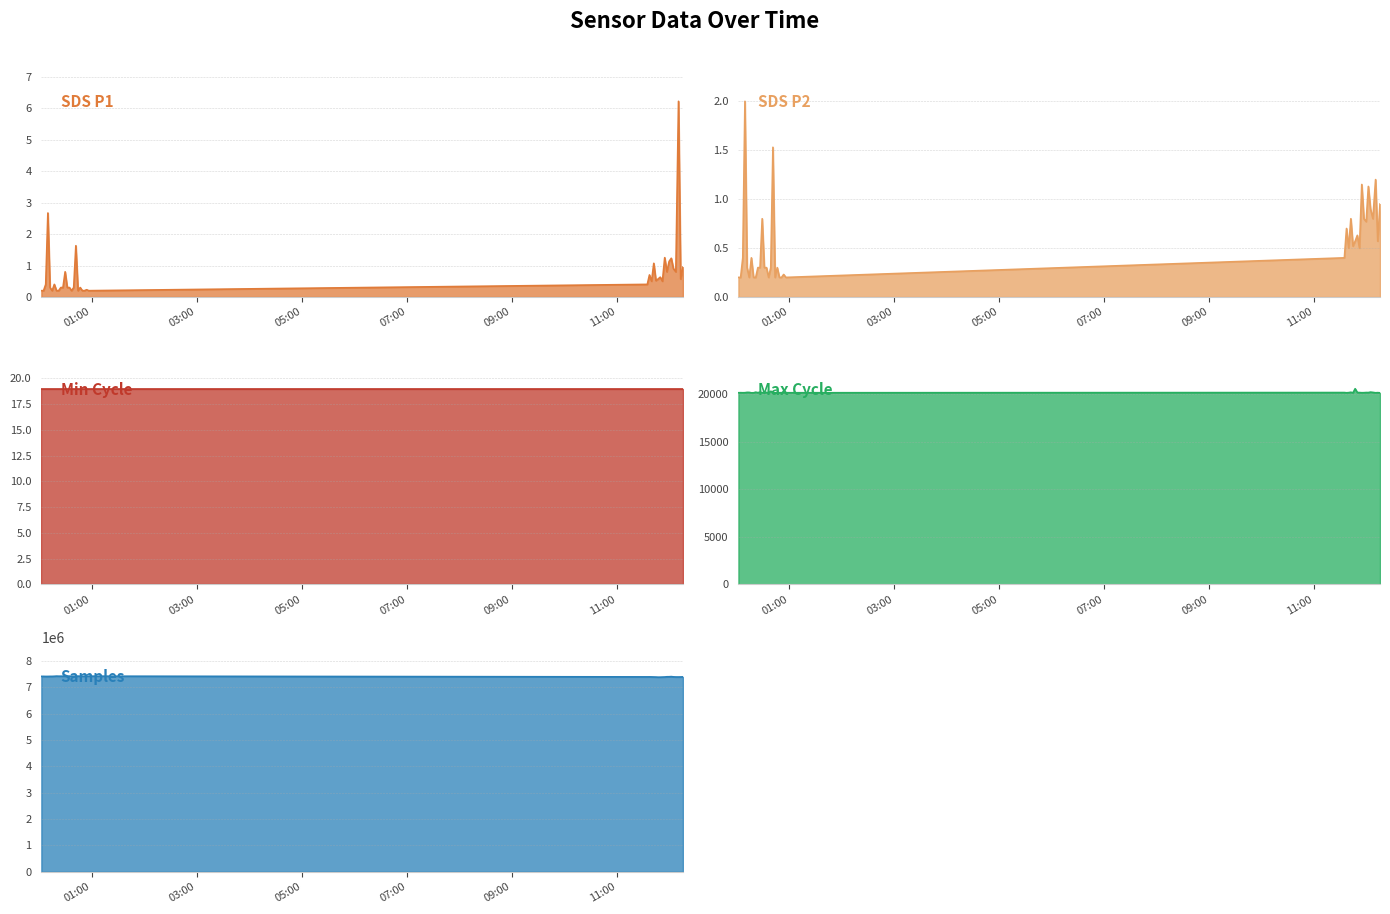

Which series has the largest total across all categories?

Samples